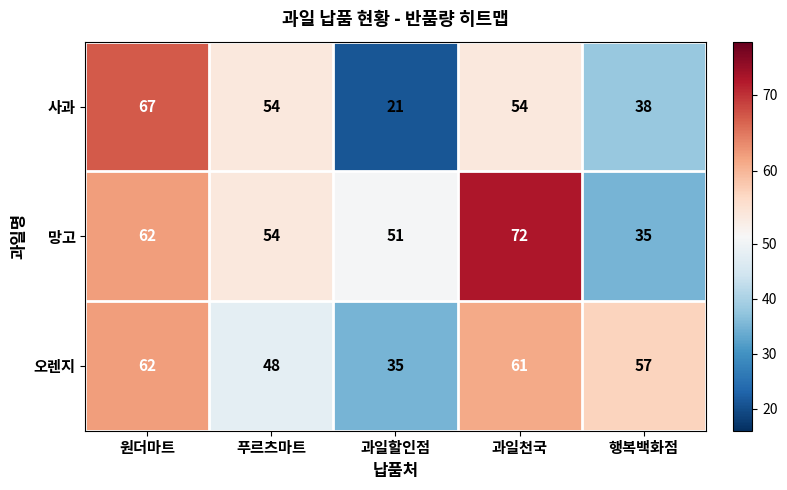

Where does the 망고 series first go above 54?

원더마트